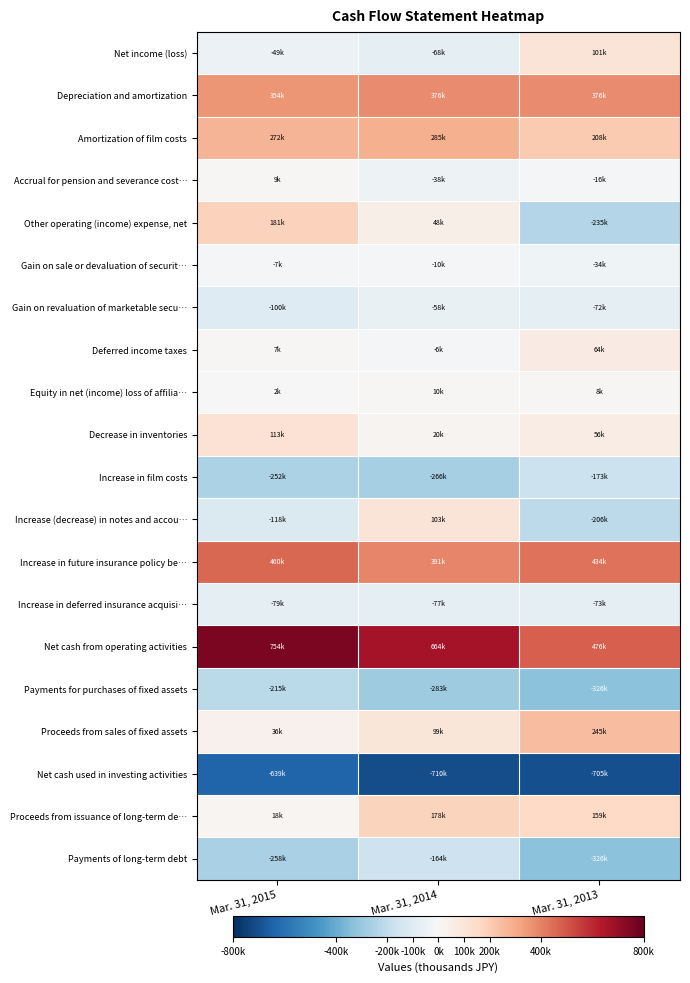

Which series has the widest spread of values?

Other operating (income) expense, net